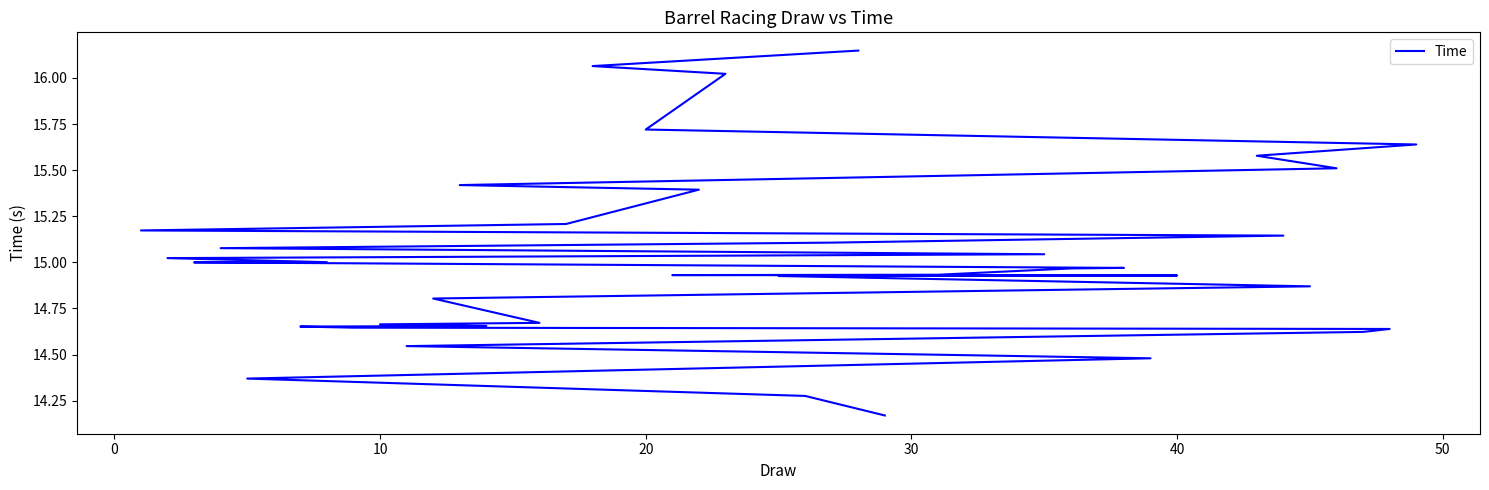

The value at 9 is 8.4. True or false?

False